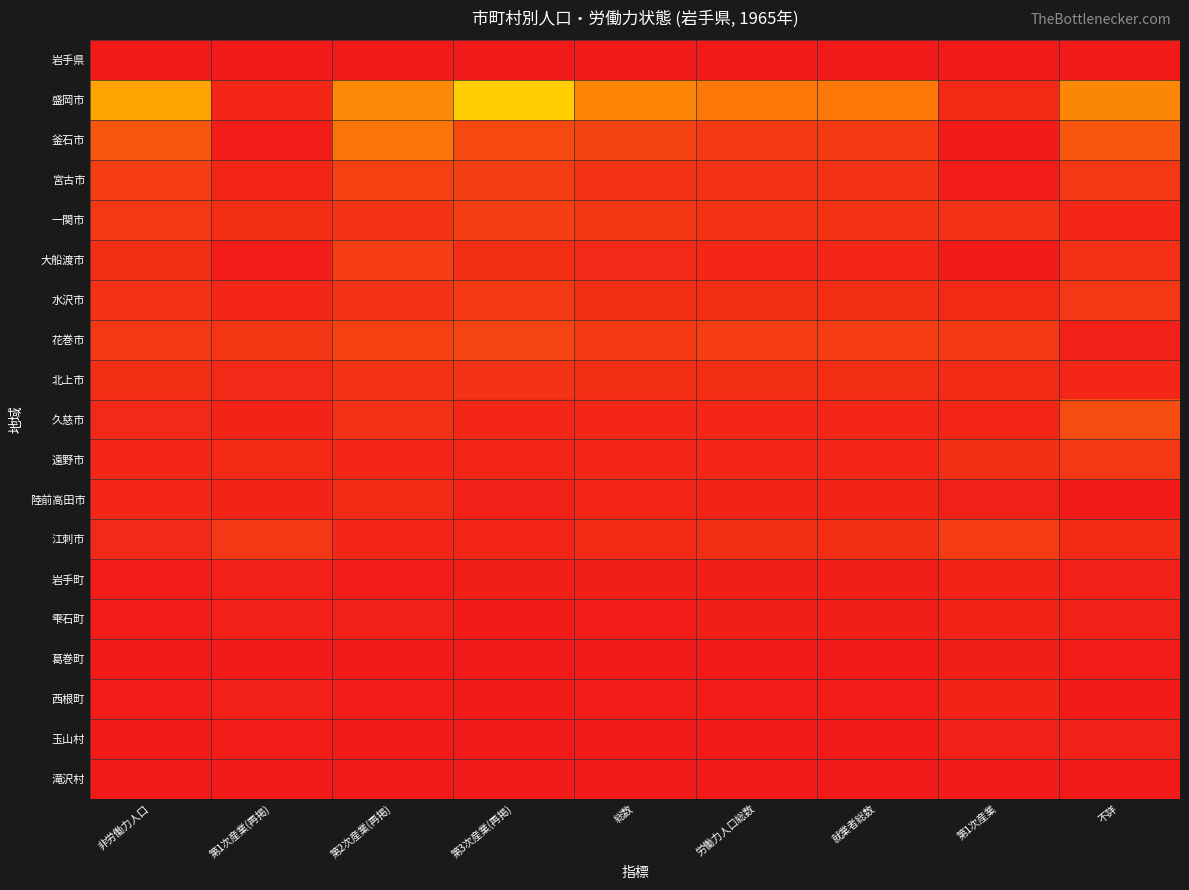

What is the total value across all series at 労働力人口総数?

1.4